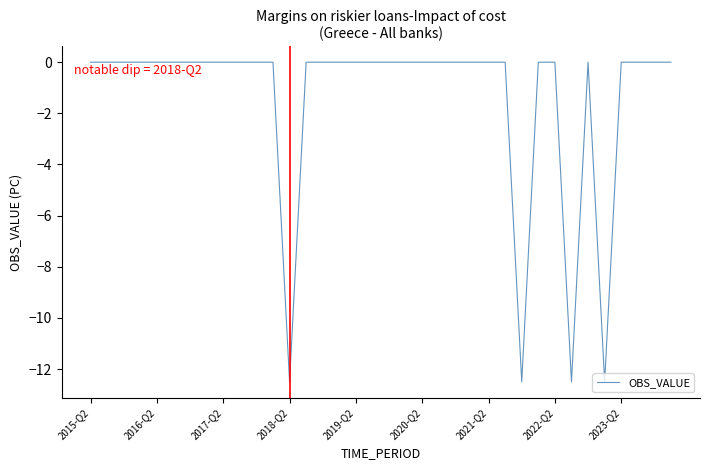

Does the chart have visible grid lines?

No